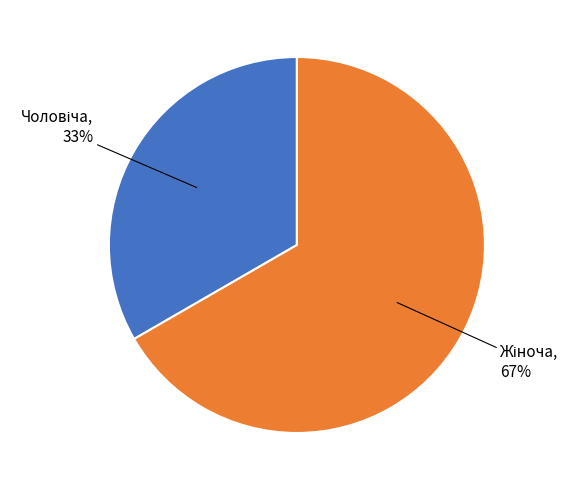

To the nearest percent, what is the average slice percentage?

50%